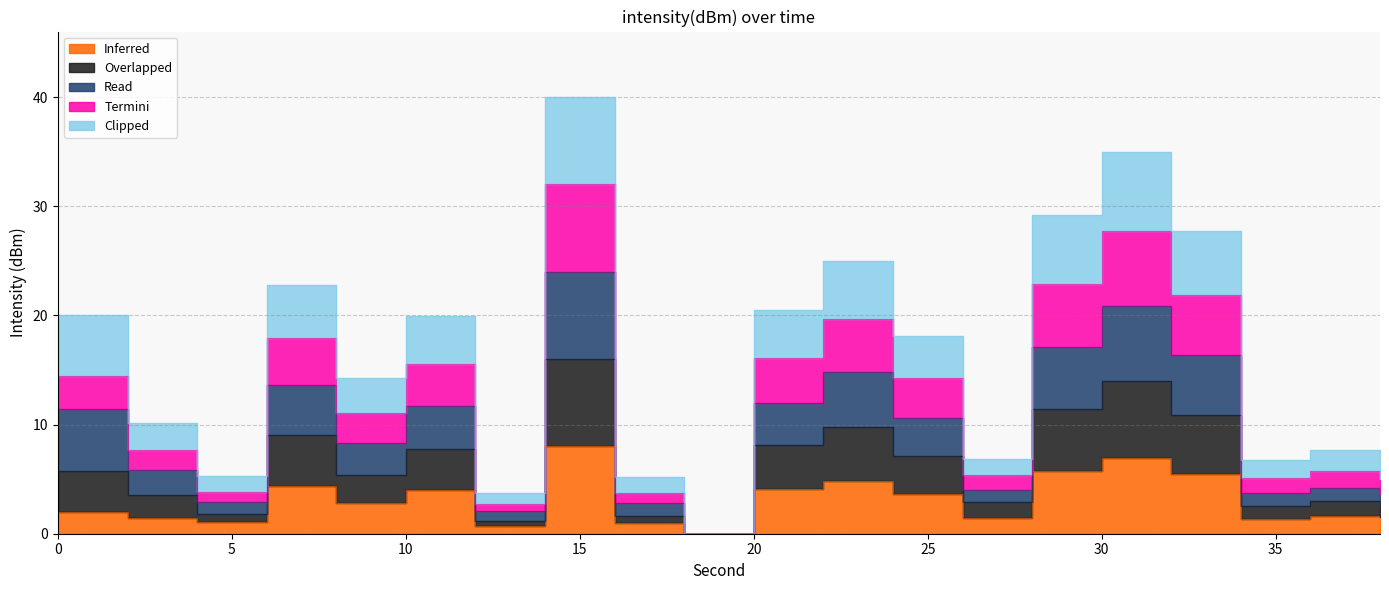

At 2, list the series in order from smallest to largest.

Inferred, Termini, Overlapped, Clipped, Read